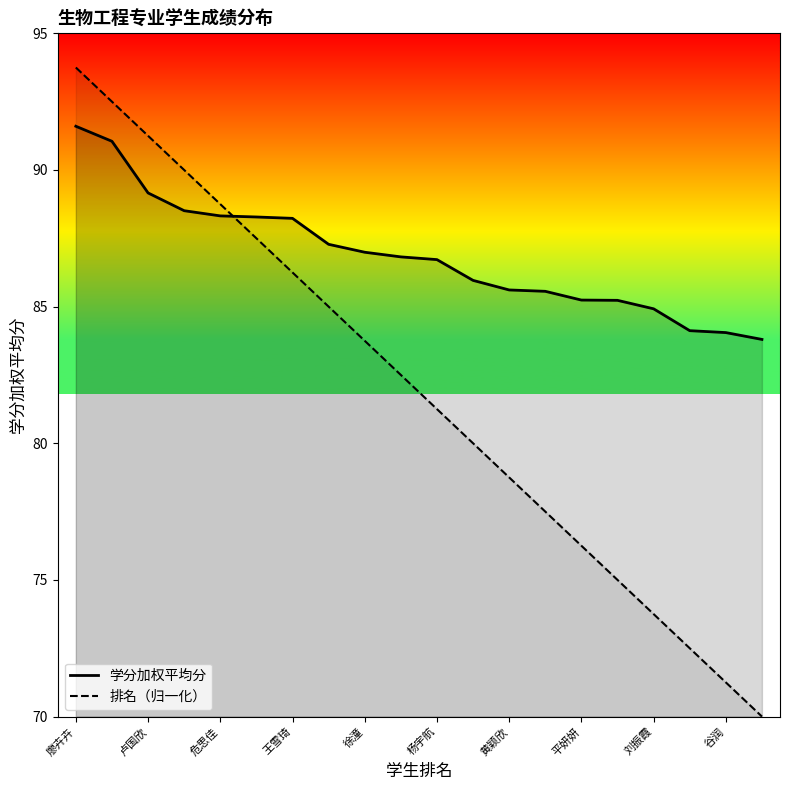

True or false: 学分加权平均分 has a value of 53.0 at 王雪琦.

False